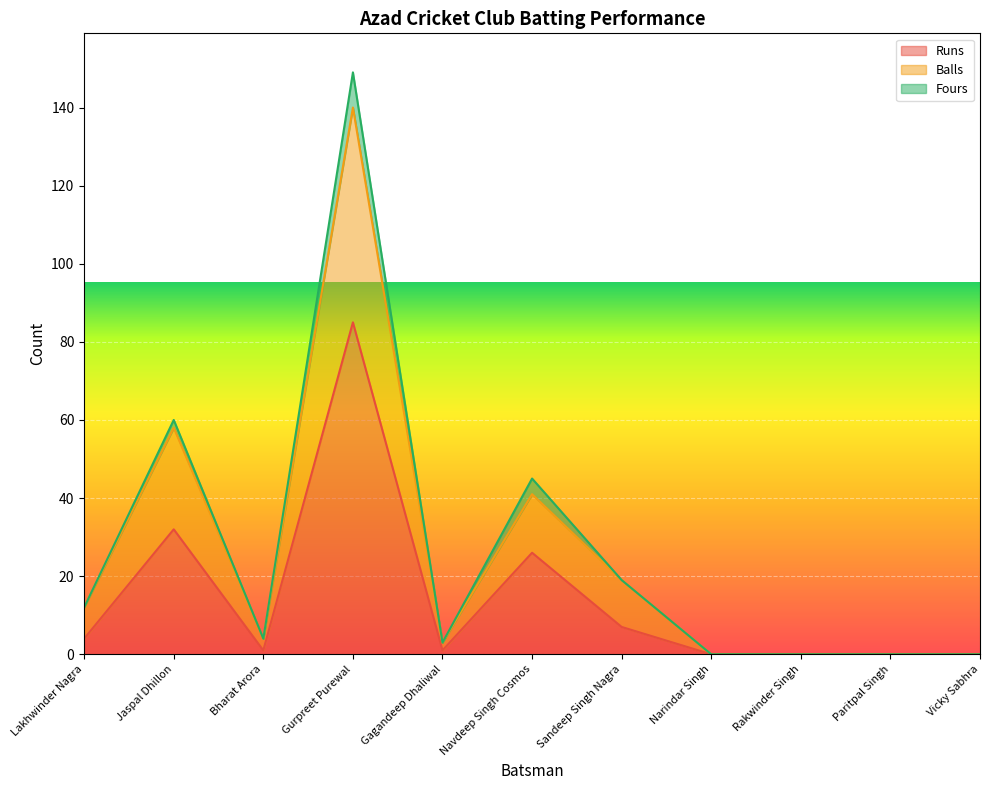

How many lines are shown in the chart?

3